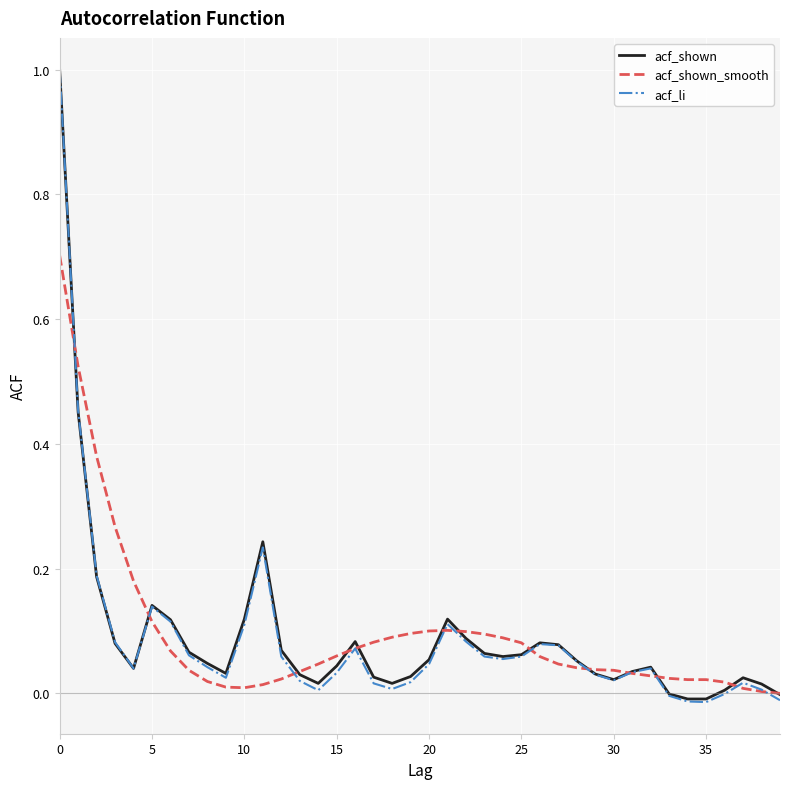

Which series has the largest range (max minus min)?

acf_li